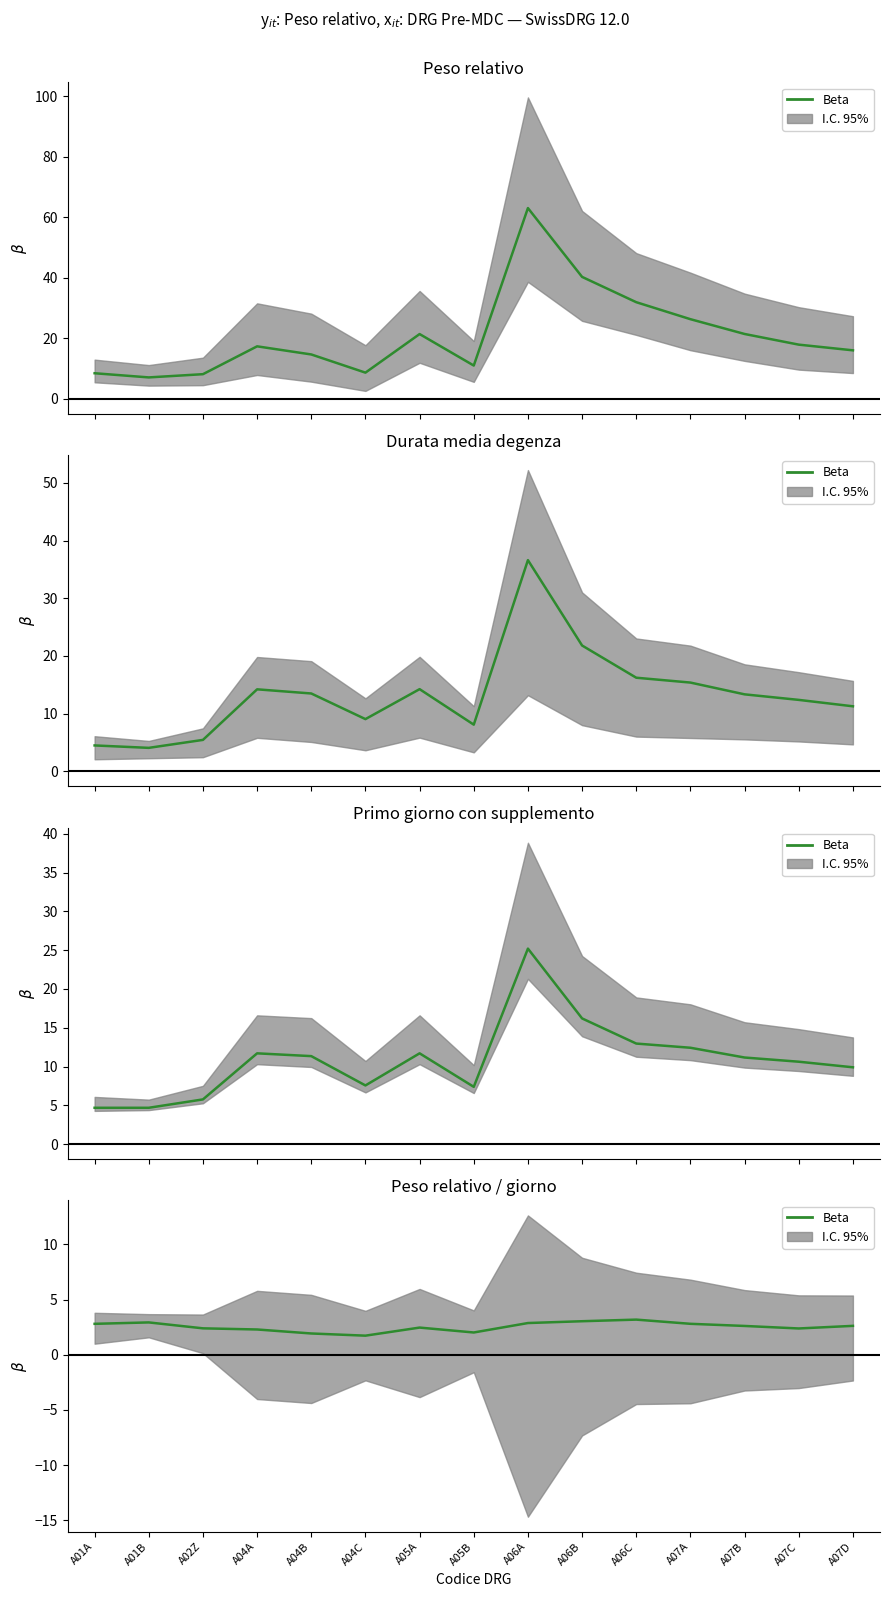

How many distinct data groups are displayed?

1